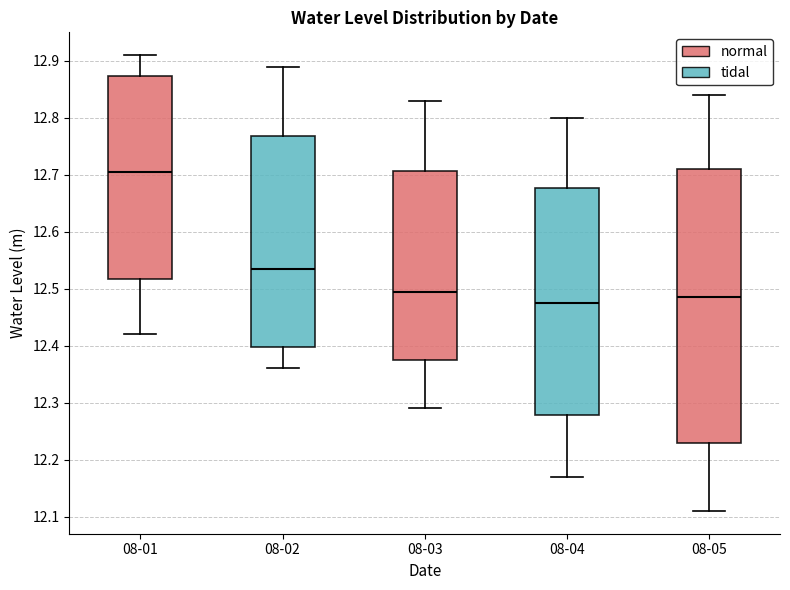

Reading left to right, transcribe this box plot: for each box, give where its median line is, the range the box spans, and where its two whiskers end, as read against the y-axis. The values are not printed on the chart, so give them approximately, as read against the axis.

08-01: median 12.71, box 12.52 to 12.87, whiskers 12.42 to 12.91
08-02: median 12.54, box 12.40 to 12.77, whiskers 12.36 to 12.89
08-03: median 12.50, box 12.38 to 12.71, whiskers 12.29 to 12.83
08-04: median 12.48, box 12.28 to 12.68, whiskers 12.17 to 12.80
08-05: median 12.49, box 12.23 to 12.71, whiskers 12.11 to 12.84